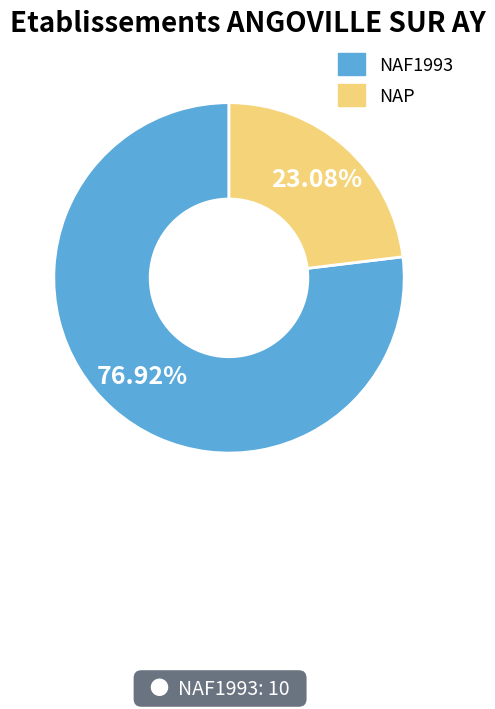

Rank the categories by value from highest to lowest.

NAF1993, NAP